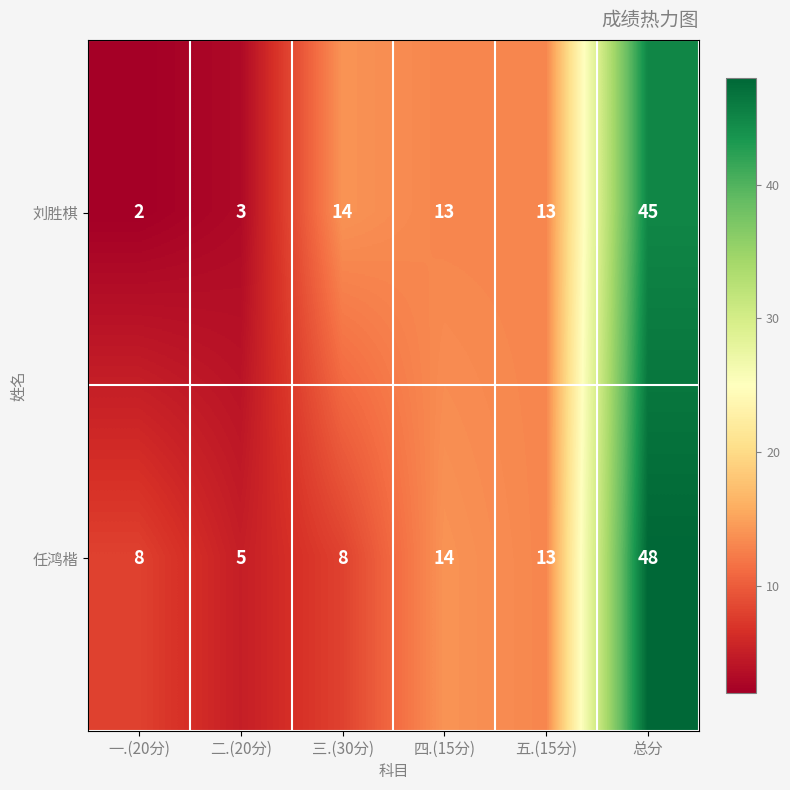

Reading left to right, extract all data points from this chart.

刘胜棋: 一.(20分)=2	二.(20分)=3	三.(30分)=14	四.(15分)=13	五.(15分)=13	总分=45
任鸿楷: 一.(20分)=8	二.(20分)=5	三.(30分)=8	四.(15分)=14	五.(15分)=13	总分=48